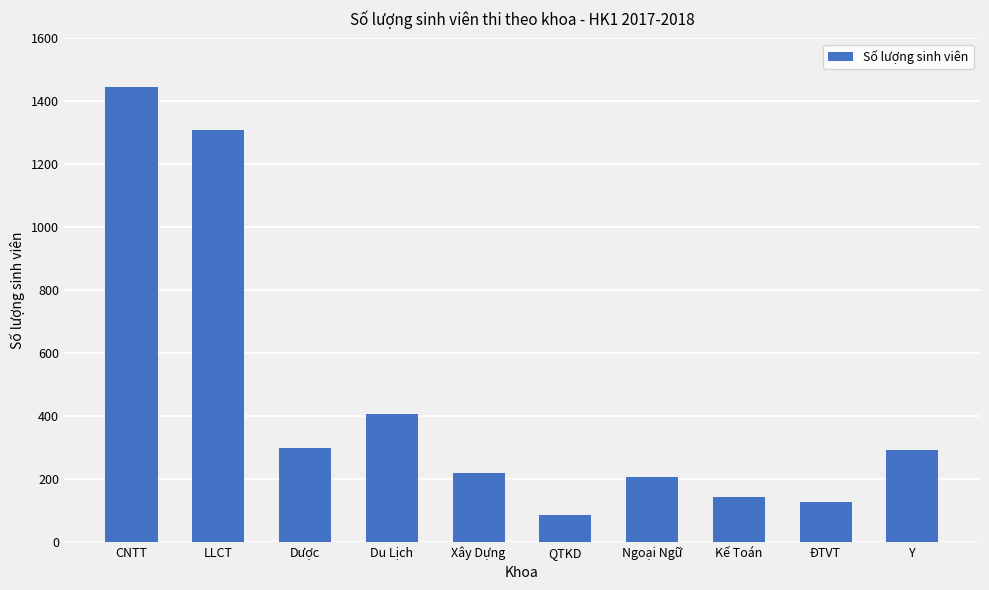

True or false: the data shows 31 at ĐTVT.

False